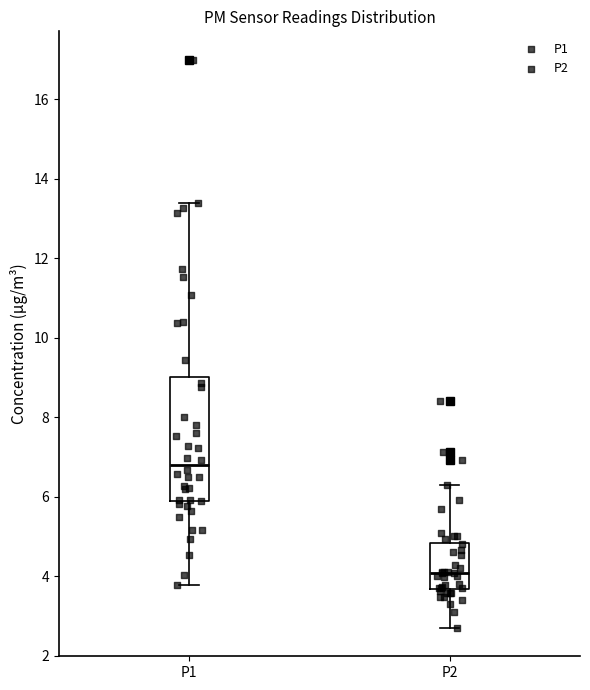

Reading left to right, read every box against the y-axis: the position of its median line, the range the box covers, and the ends of its whiskers. The values are not printed on the chart, so give them approximately, as read against the axis.

P1: median 6.8, box 5.8 to 9.0, whiskers 3.8 to 13.4
P2: median 4.0, box 3.6 to 4.8, whiskers 2.8 to 6.4